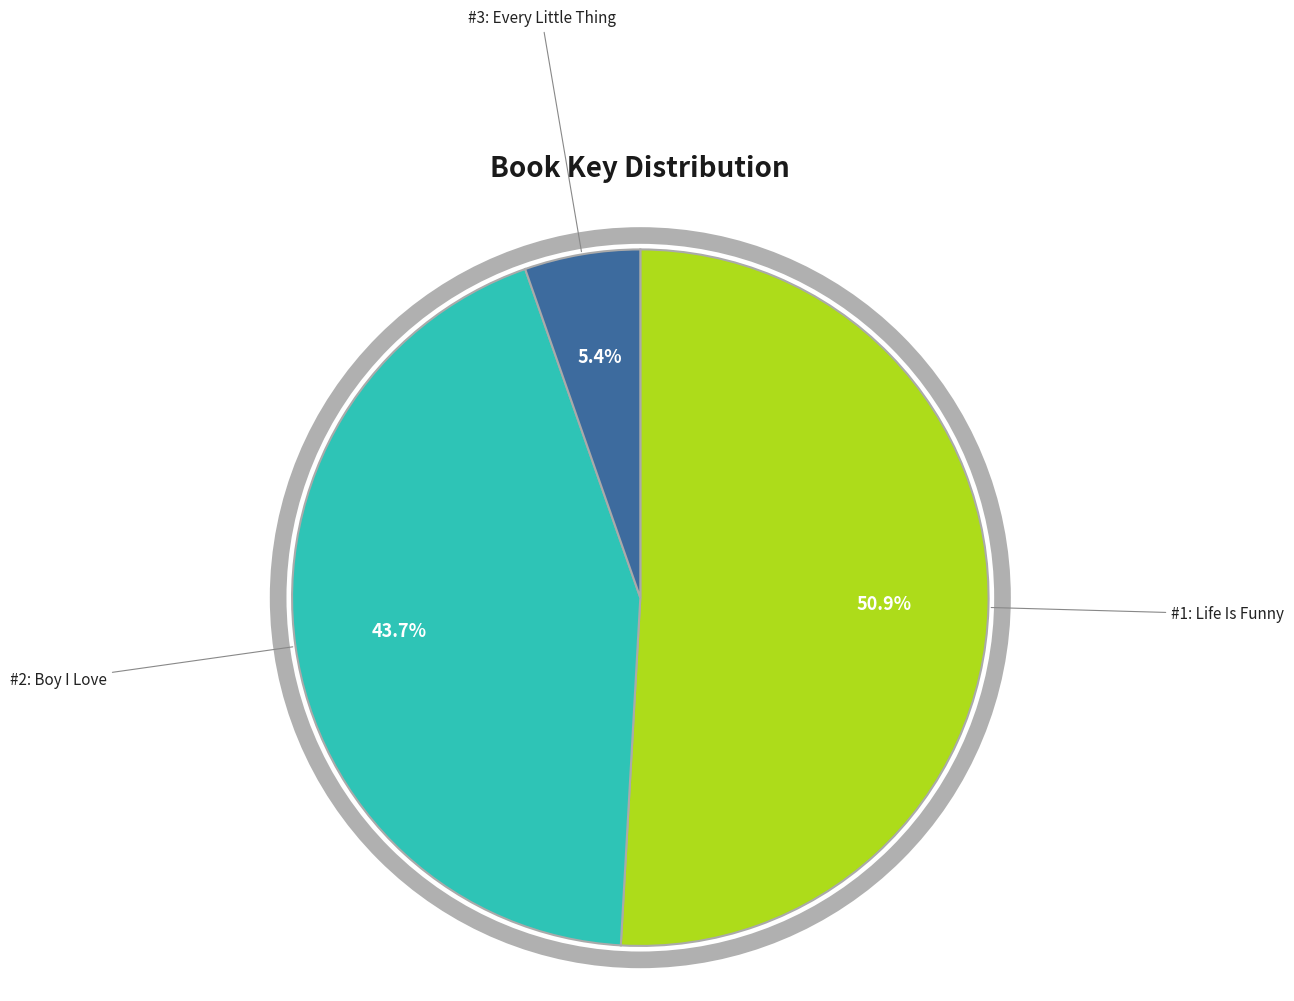

Combined, what portion of the pie is #1: Life Is Funny and #2: Boy I Love?

94.6%